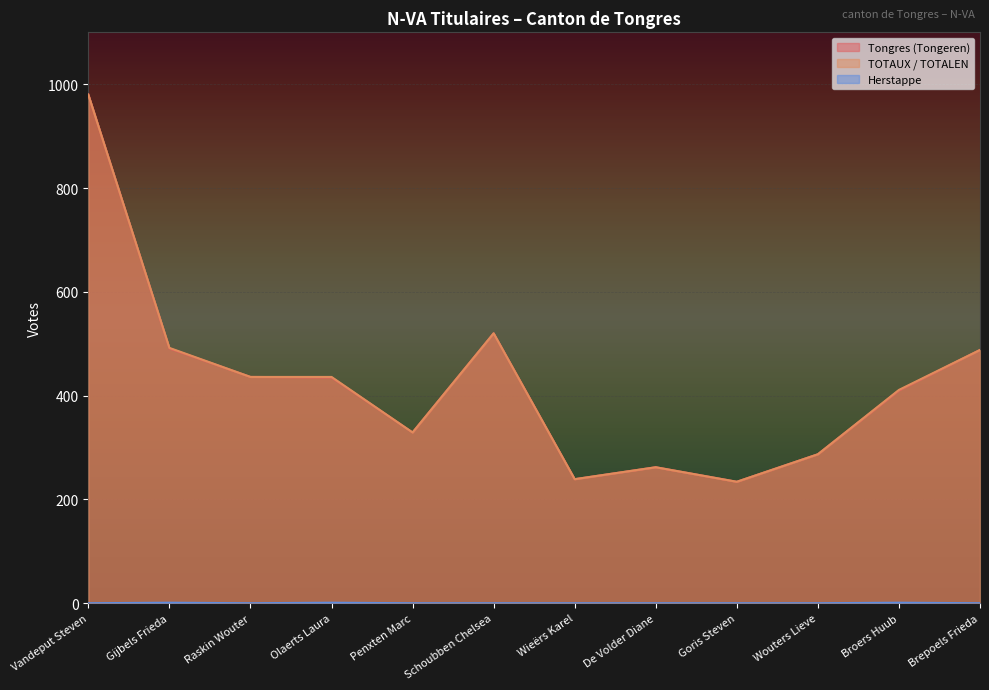

How many interior local peaks does the Herstappe series have?

3